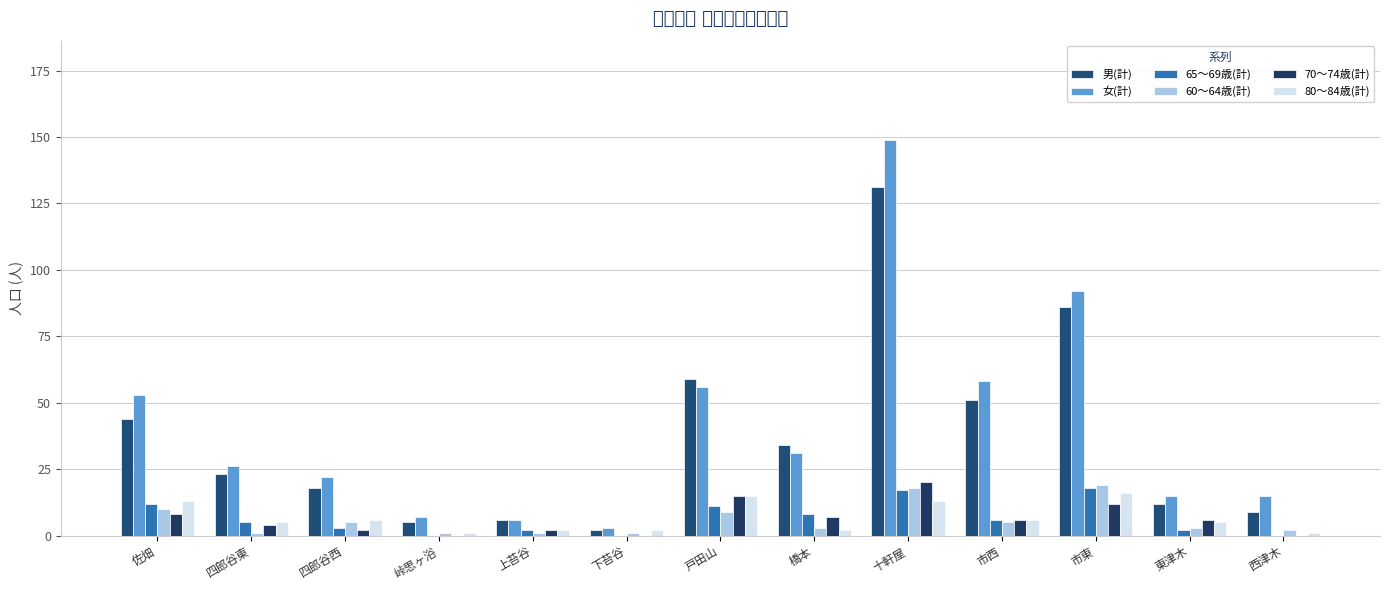

At which category does the chart reach its minimum across all series?

峠思ヶ浴